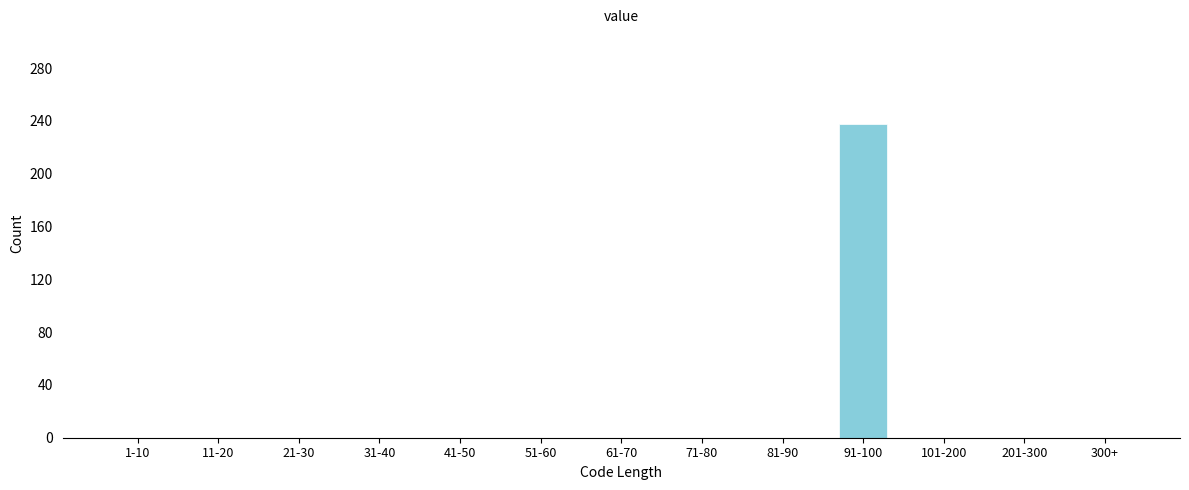

Reading left to right, what are all the values shown in this chart?

1-10=0	11-20=0	21-30=0	31-40=0	41-50=0	51-60=0	61-70=0	71-80=0	81-90=0	91-100=238	101-200=0	201-300=0	300+=0